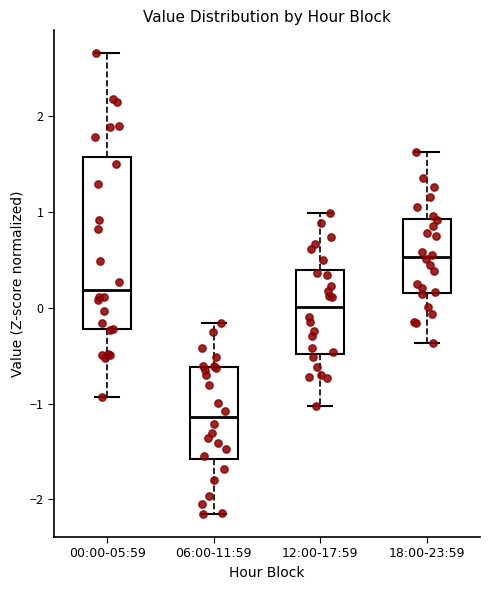

Which box is the tallest, from its lower edge to its upper edge?

00:00-05:59